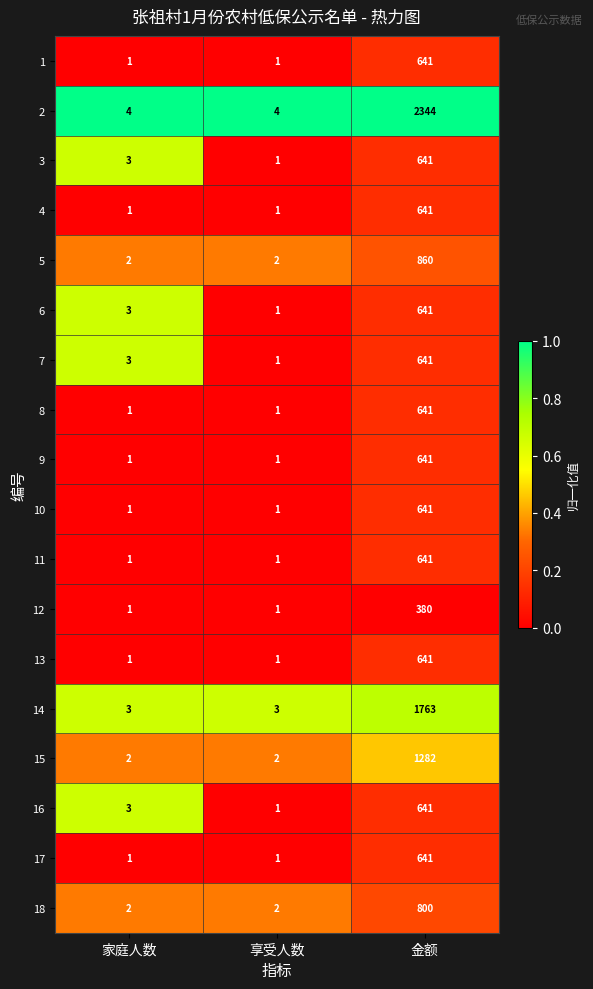

What is the total value across all series at 享受人数?

26